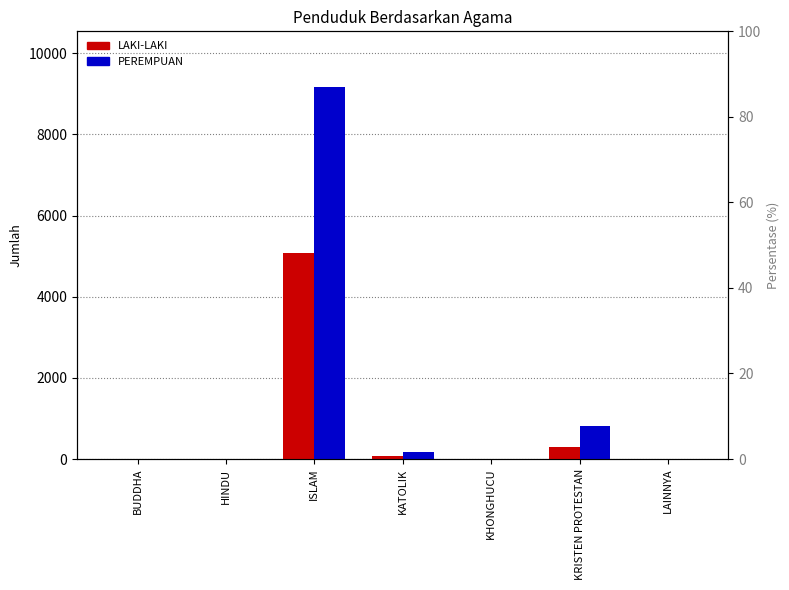

At how many categories does at least one series exceed 7762?

1